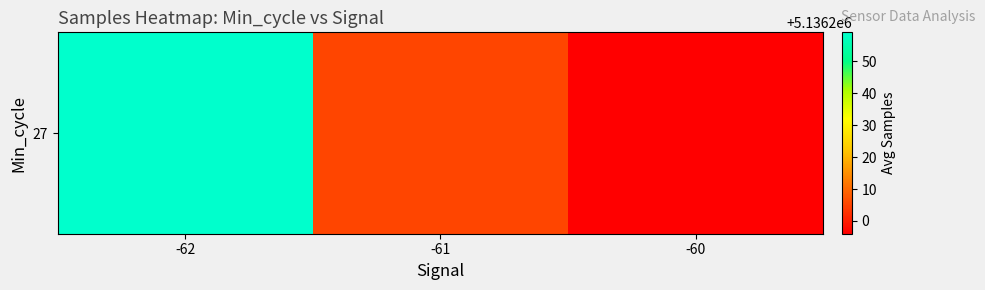

Reading left to right, extract all data points from this chart.

5136259.1	5136205.3	5136196.0